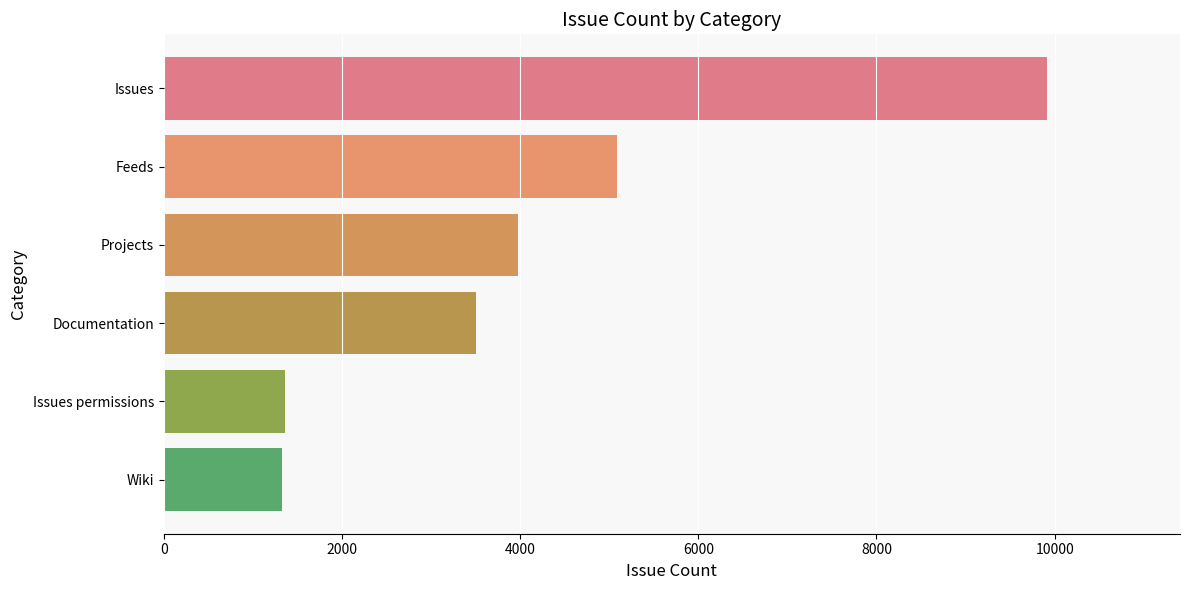

What is the average value?

4196